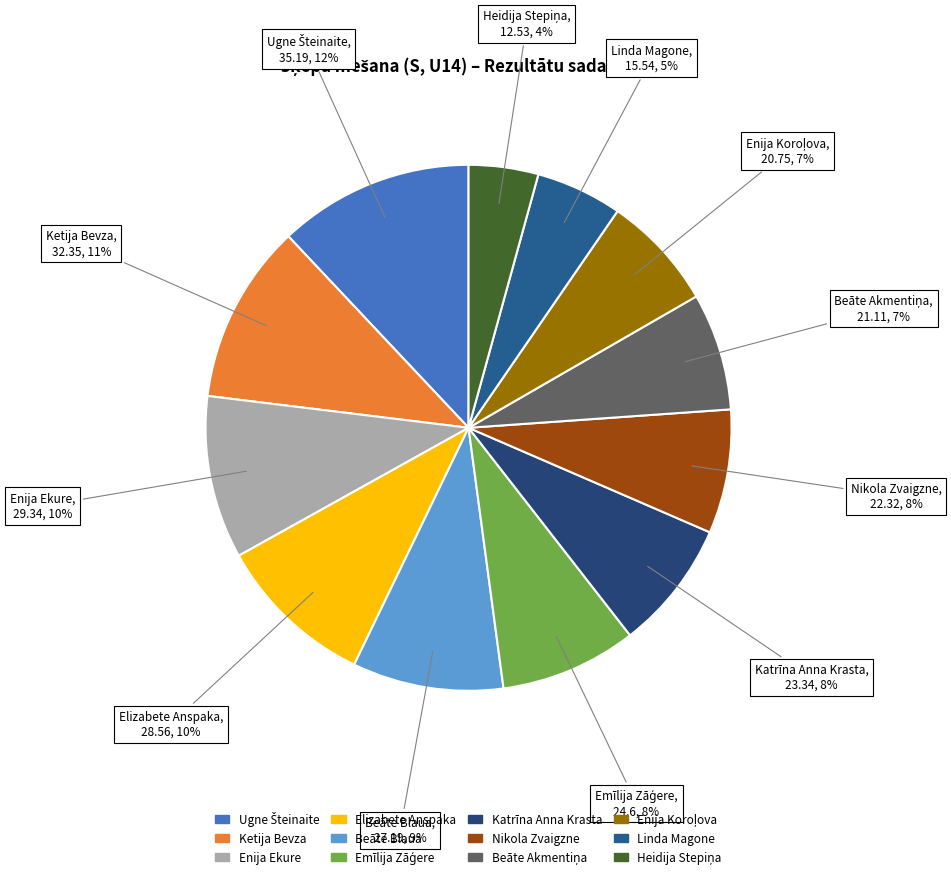

True or false: Elizabete Anspaka accounts for 1% of the total.

False